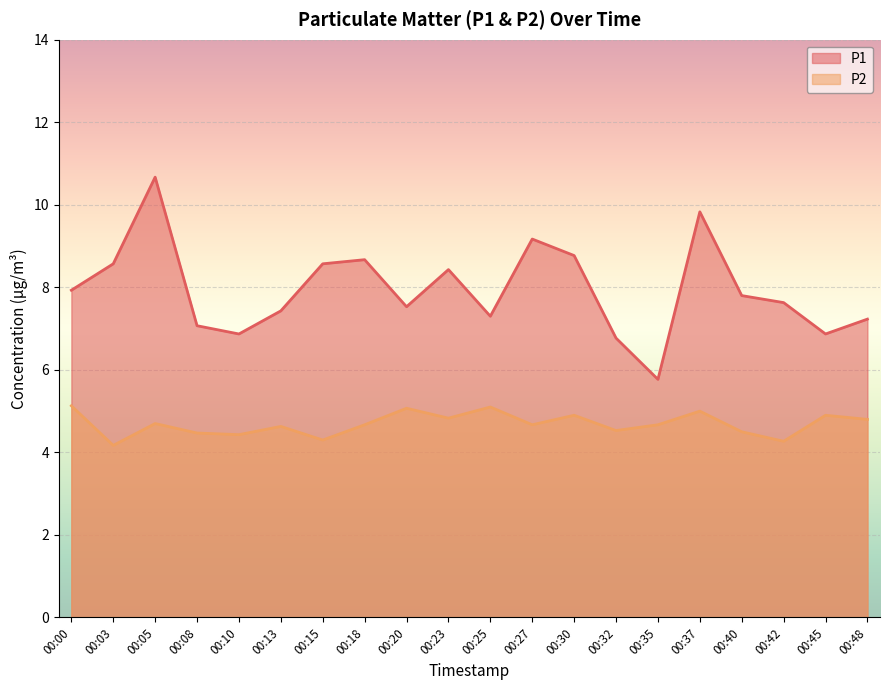

What are all the series names shown in the legend?

P1, P2